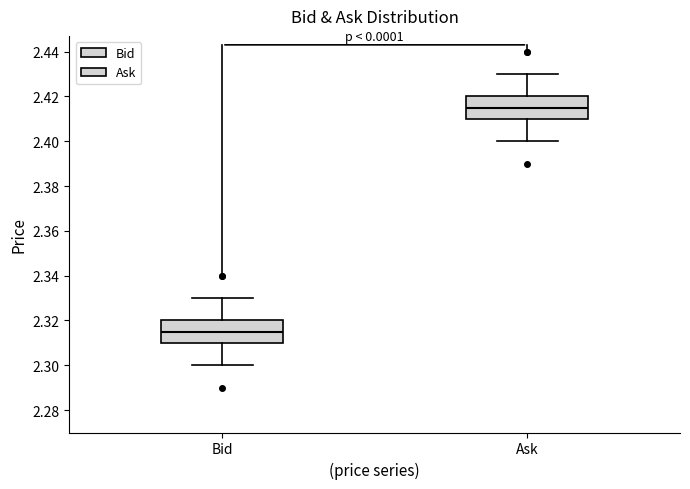

Reading left to right, read every box against the y-axis: the position of its median line, the range the box covers, and the ends of its whiskers. The values are not printed on the chart, so give them approximately, as read against the axis.

Bid: median 2.316, box 2.310 to 2.320, whiskers 2.300 to 2.330
Ask: median 2.416, box 2.410 to 2.420, whiskers 2.400 to 2.430